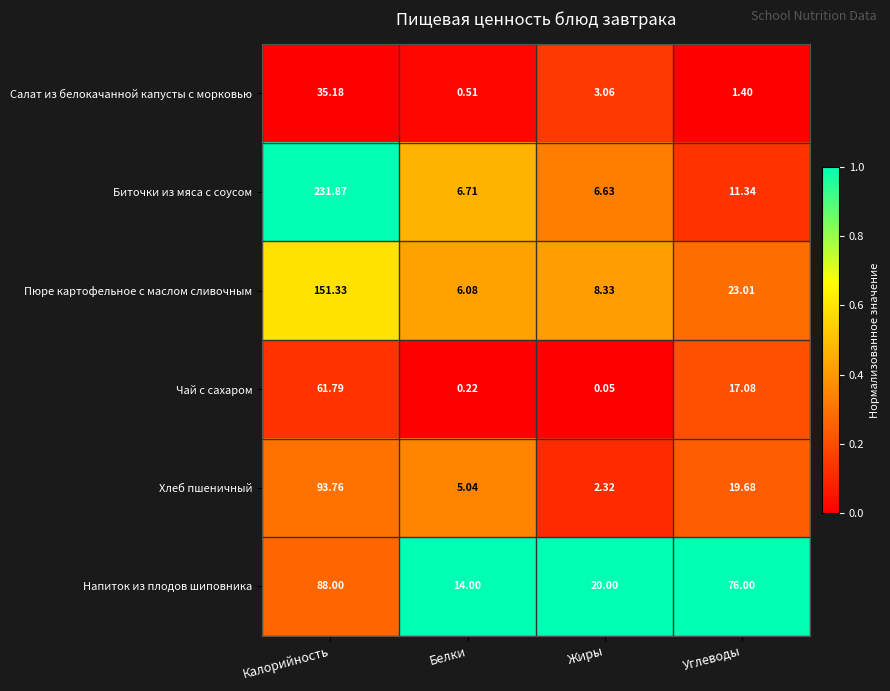

Which category has the highest value across all series?

Калорийность